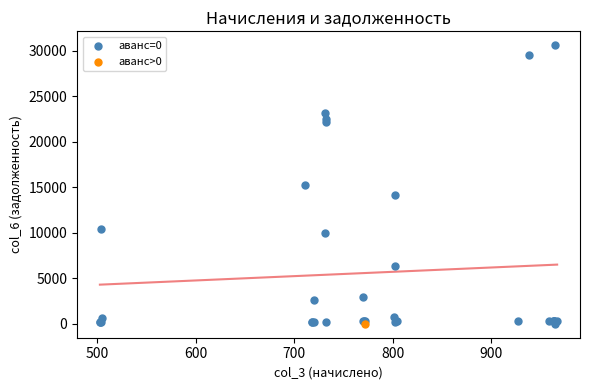

What are all the series names shown in the legend?

aванс=0, aванс>0